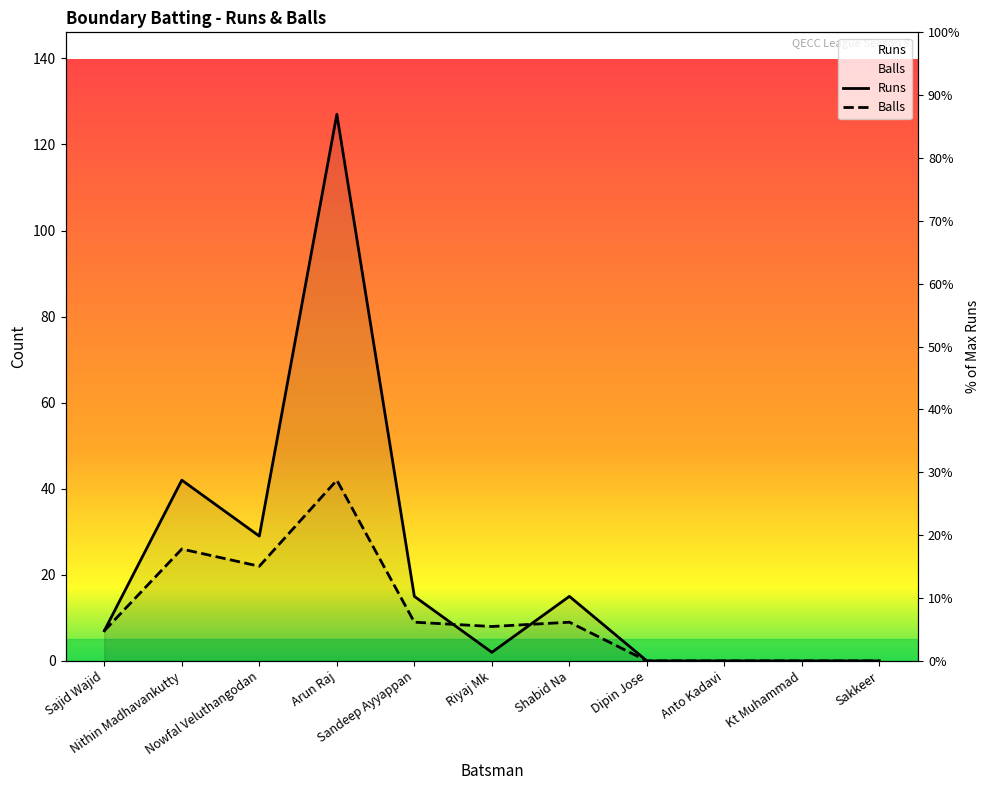

Which series has the widest spread of values?

Runs